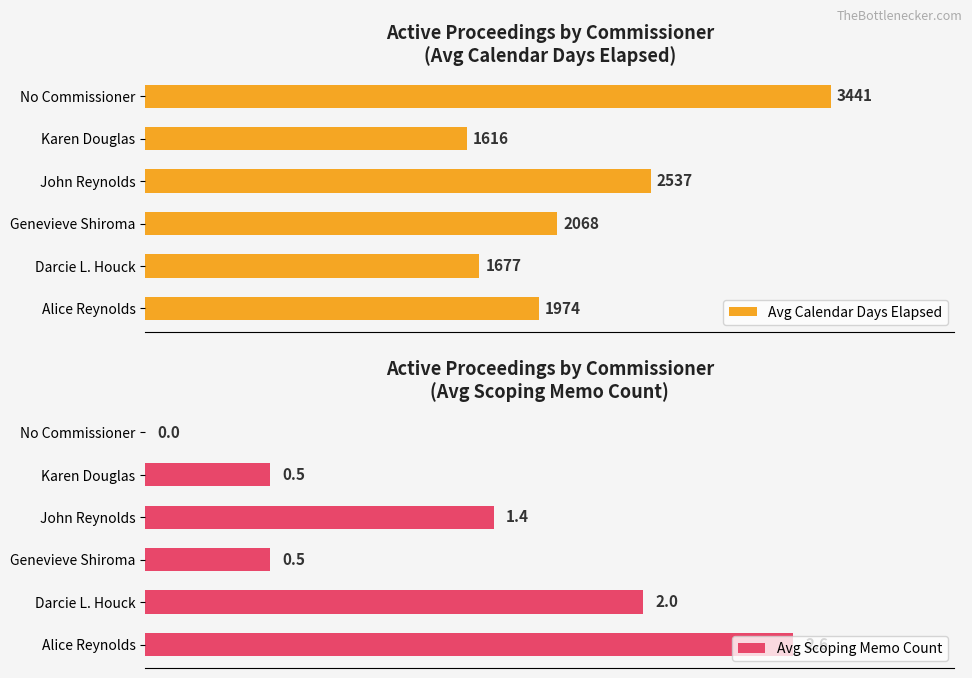

At which label is Avg Scoping Memo Count closest to 1?

John Reynolds